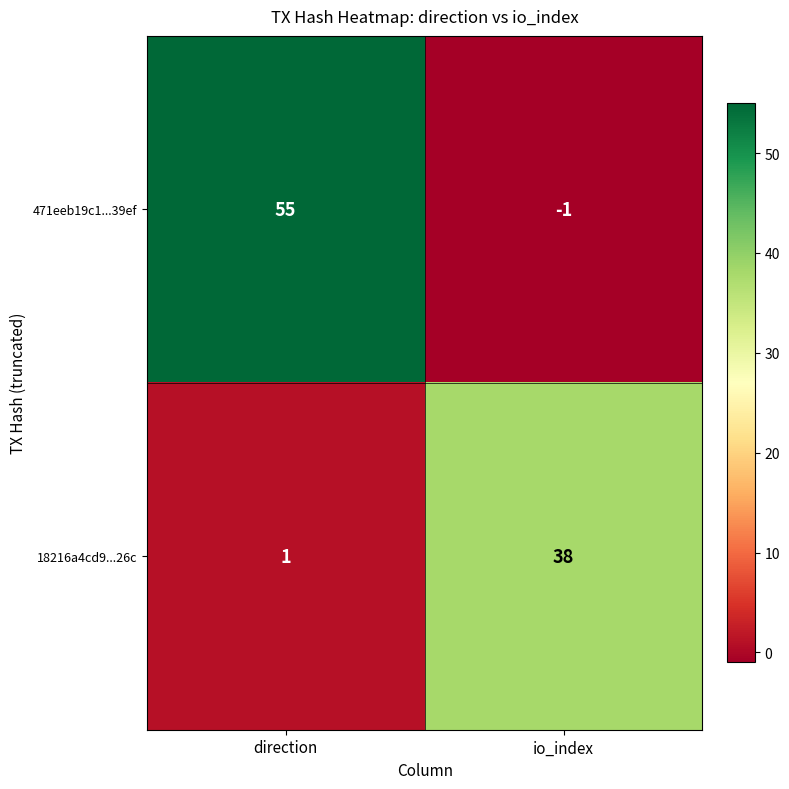

How many values in the 18216a4cd9...26c series are below 38?

1